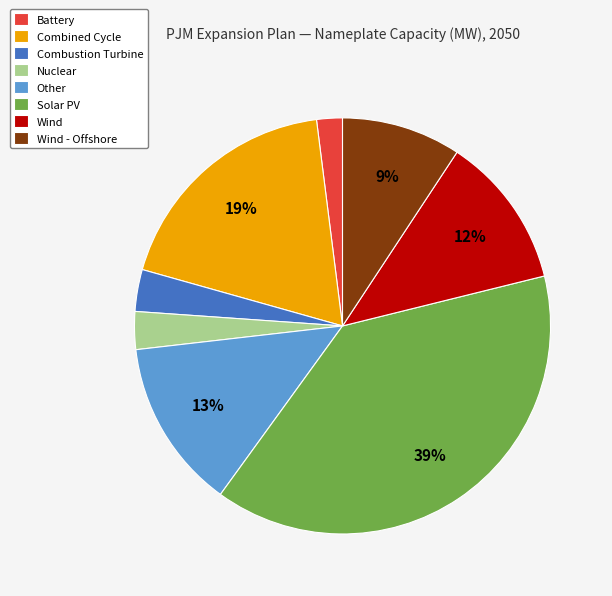

Is the sum of Solar PV and Battery greater than half?

No